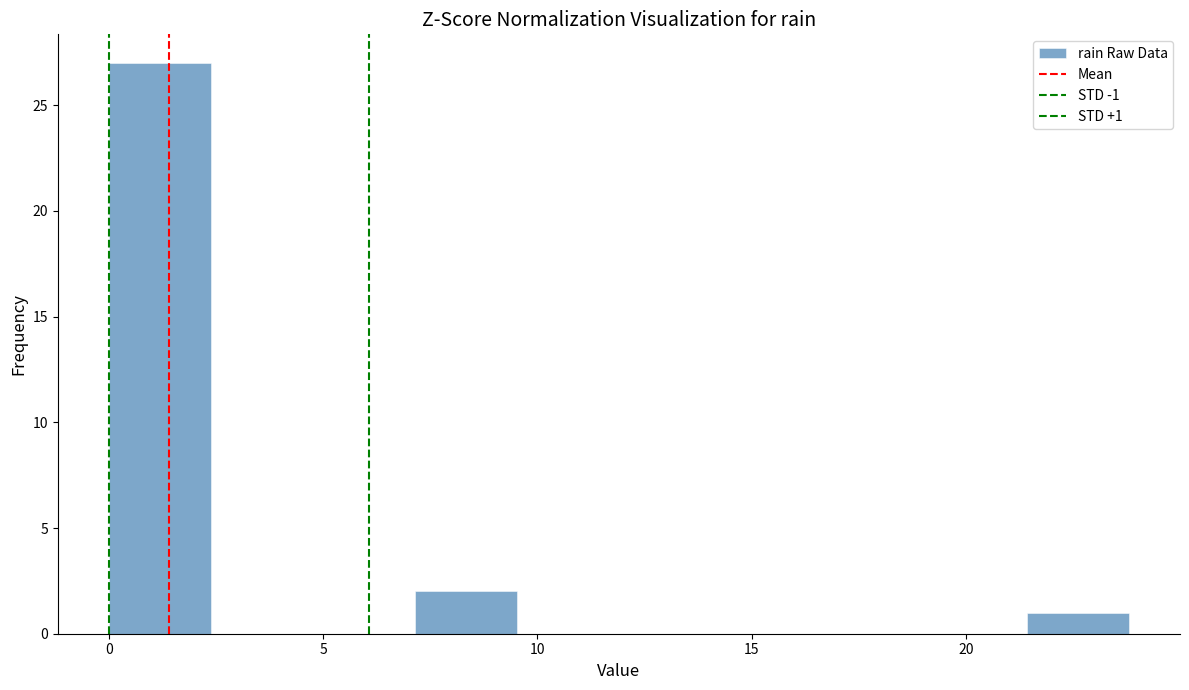

Over which range of the x-axis is the bar tallest?

0.0 to 2.5